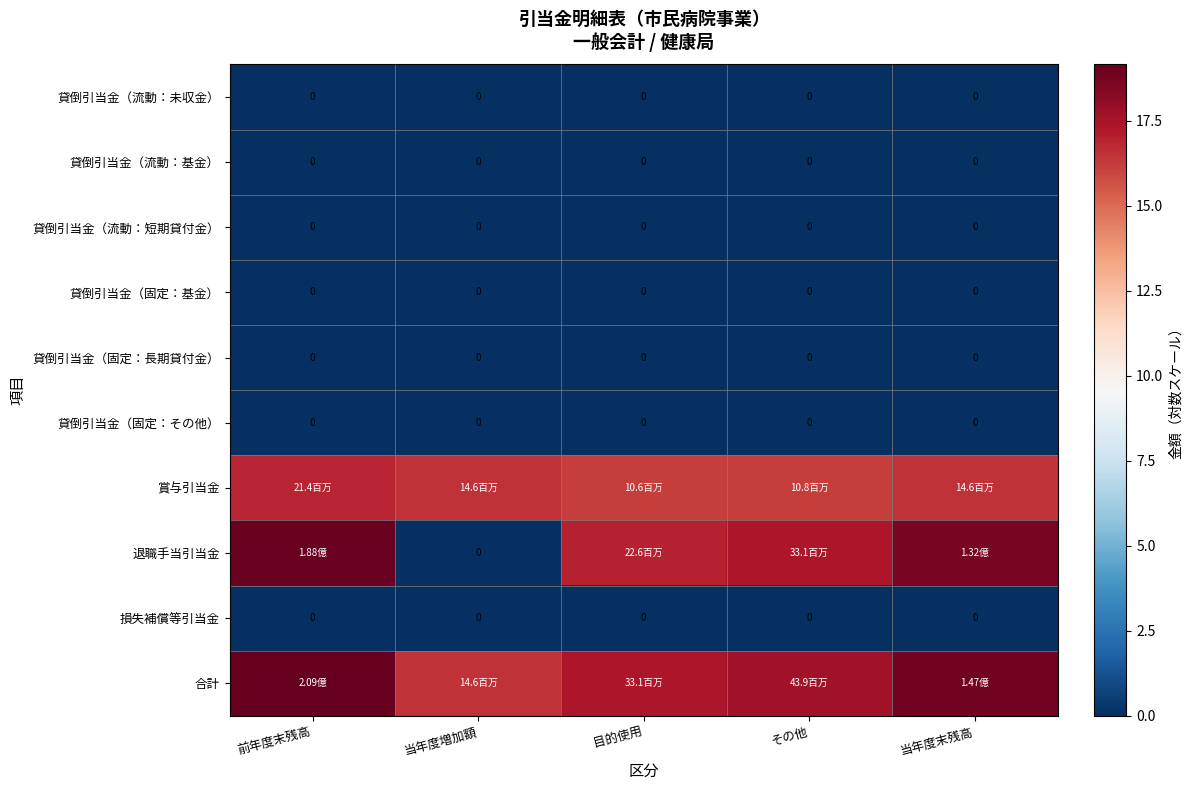

Which category has the lowest value across all series?

前年度末残高